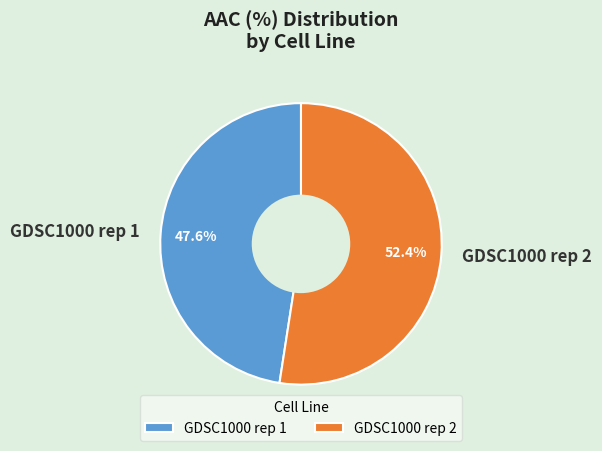

To the nearest percent, what portion does GDSC1000 rep 2 represent?

52%